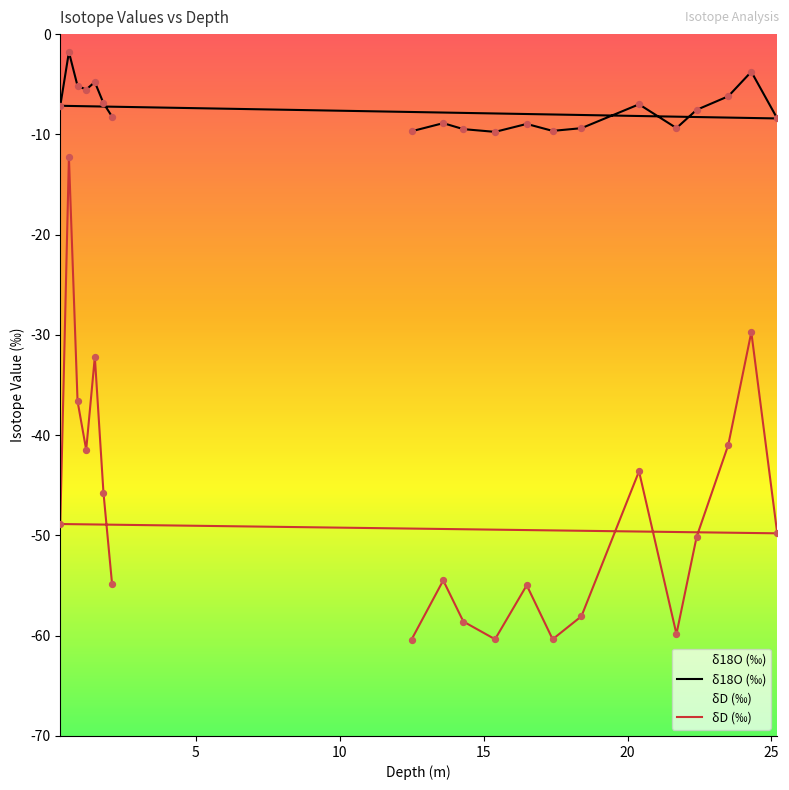

What are all the series names shown in the legend?

δ18O (‰), δD (‰)